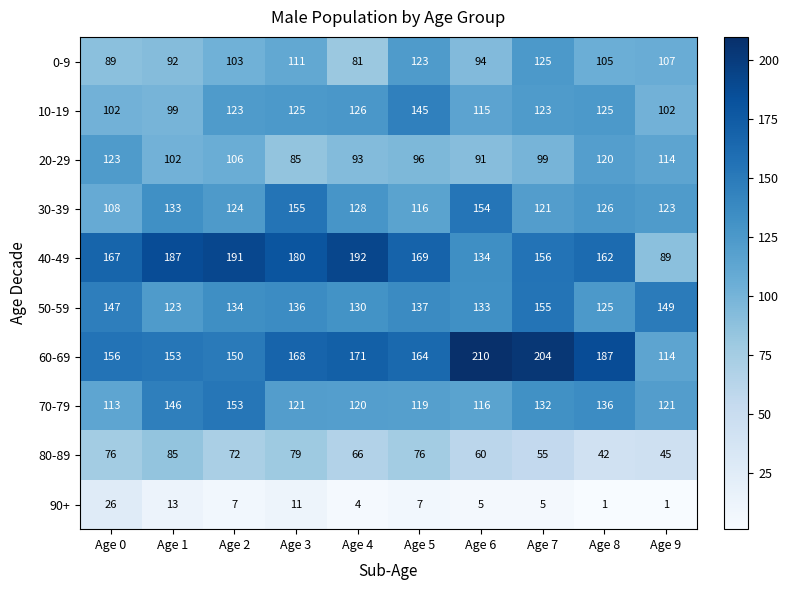

What is the approximate value of 50-59 at Age 9?

149